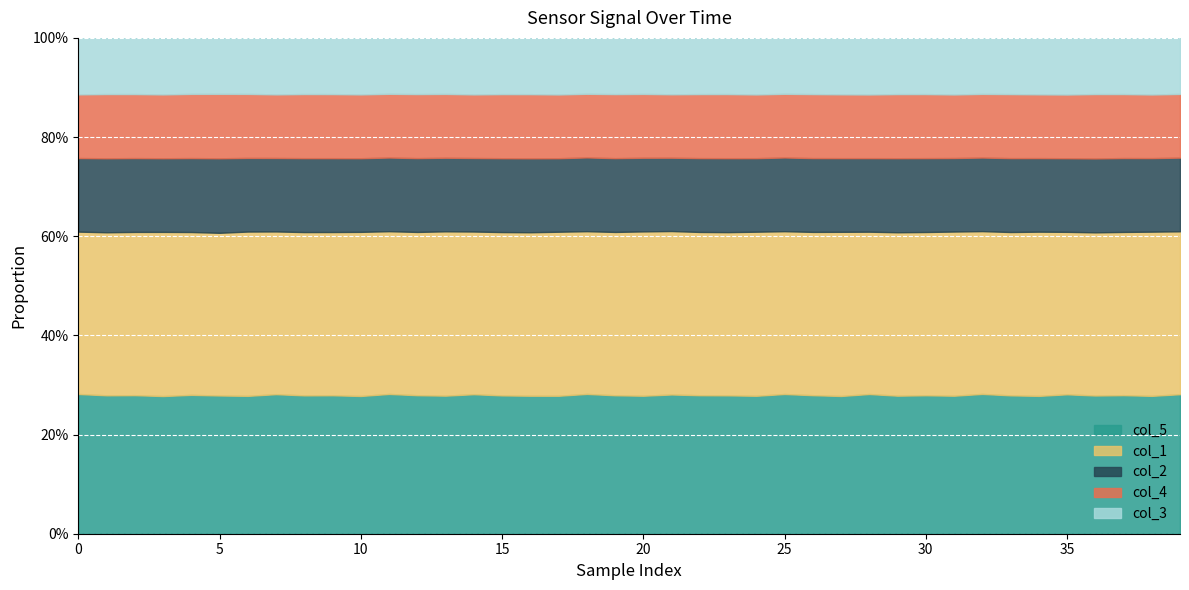

How many series are shown in this chart?

5